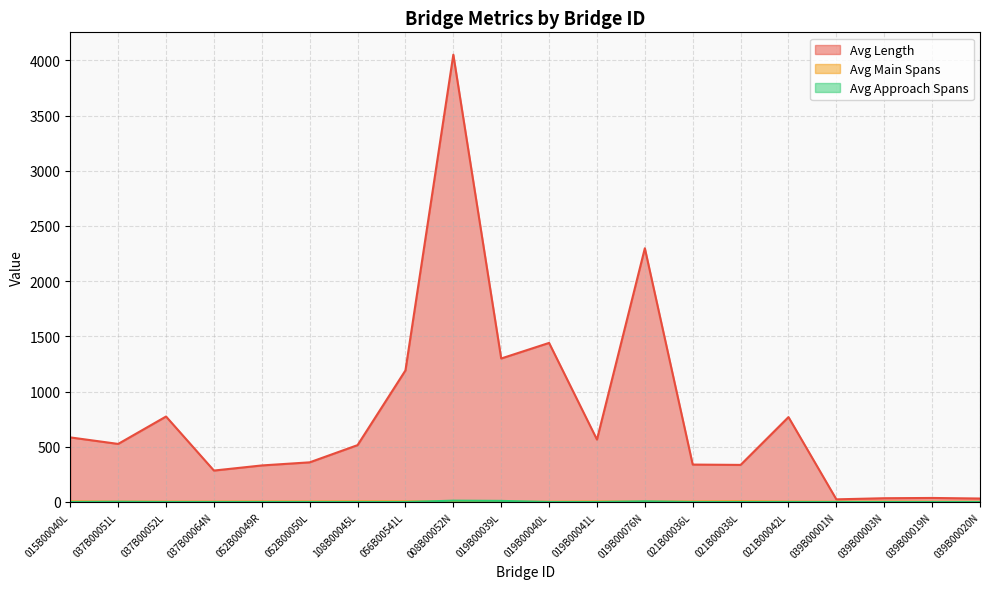

At which category does the chart reach its peak across all series?

008B00052N